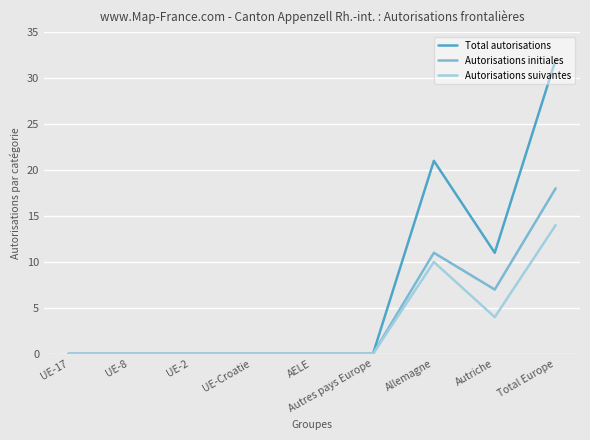

Which series changed the most between Autres pays Europe and Autriche?

Total autorisations